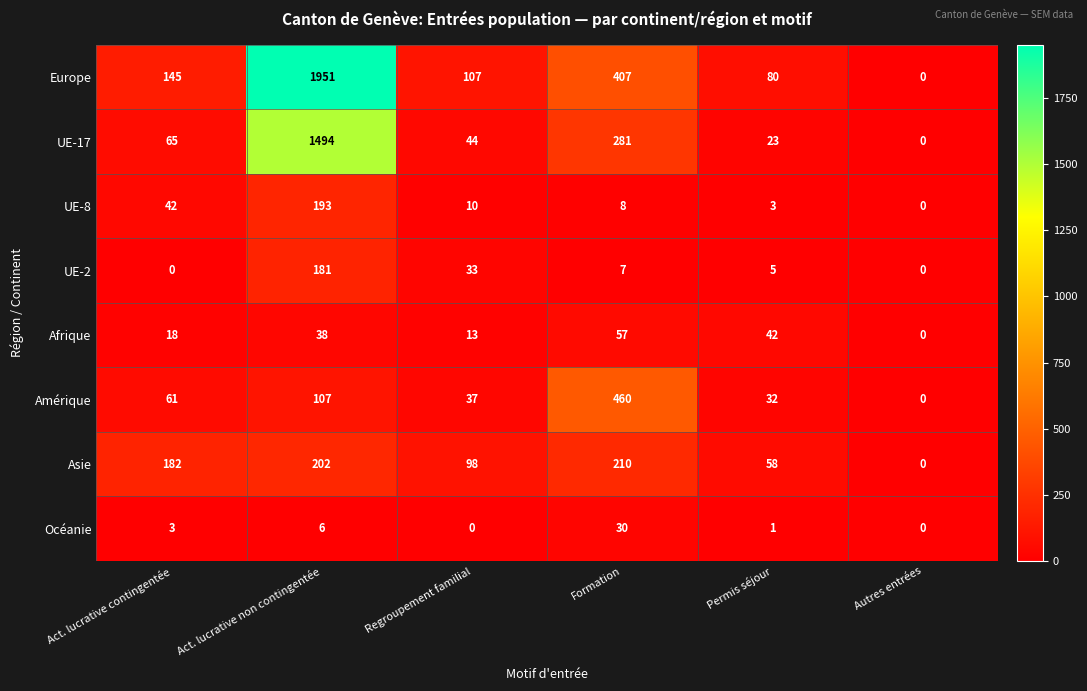

What is the approximate value of Europe at Act. lucrative non contingentée?

1951